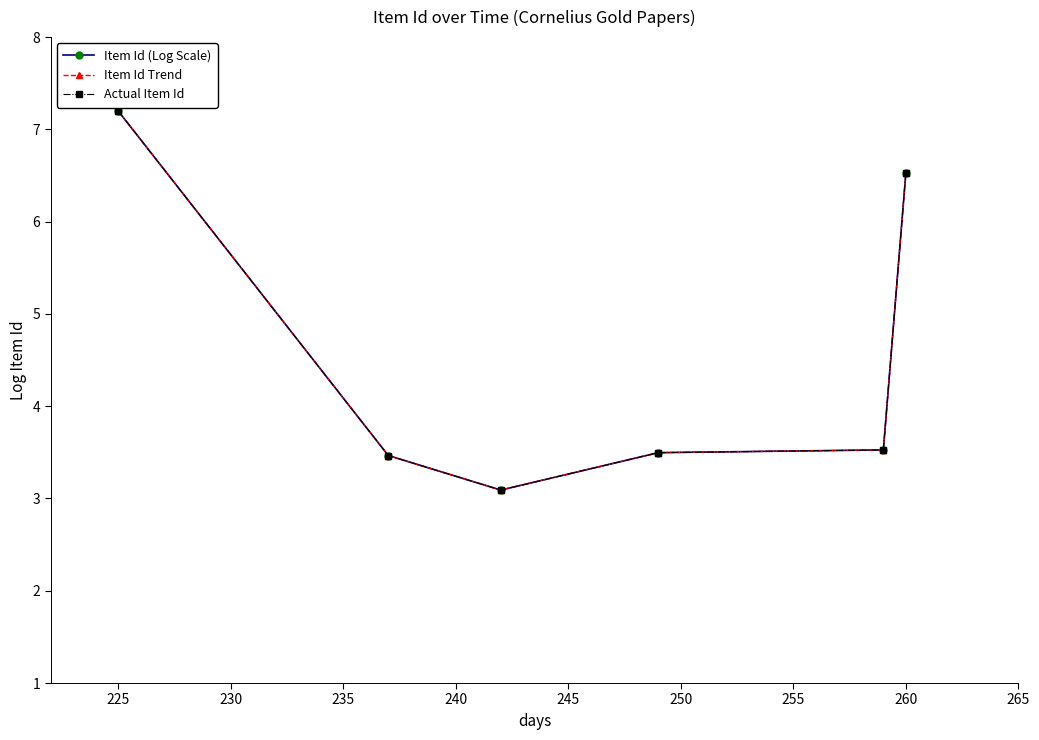

Does the chart have visible grid lines?

No